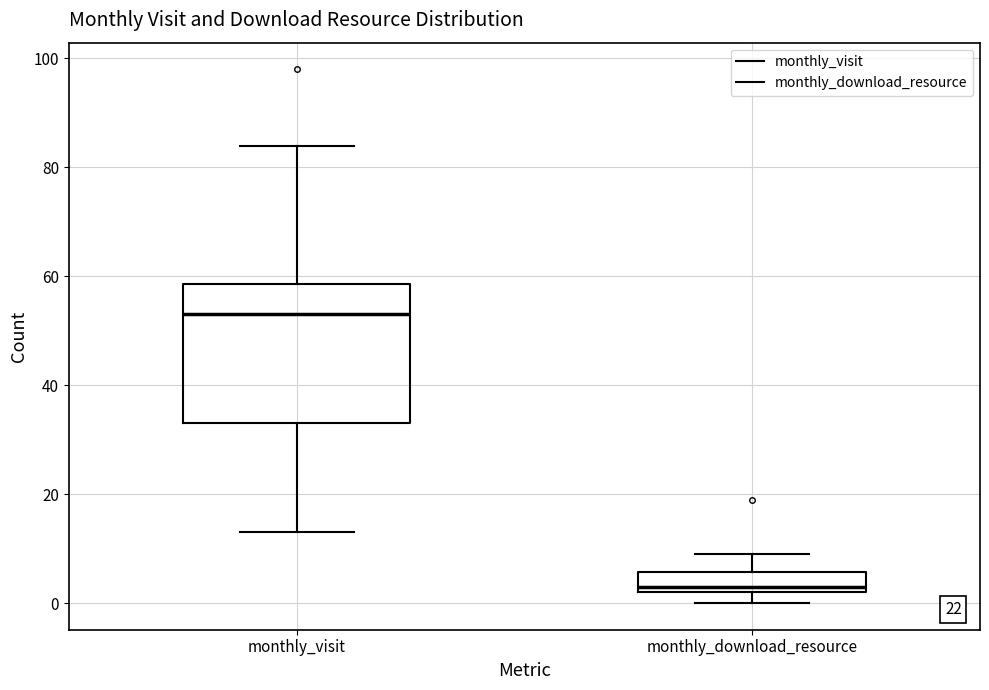

Reading left to right, read every box against the y-axis: the position of its median line, the range the box covers, and the ends of its whiskers. The values are not printed on the chart, so give them approximately, as read against the axis.

monthly_visit: median 54, box 34 to 58, whiskers 14 to 84
monthly_download_resource: median 4, box 2 to 6, whiskers 0 to 10